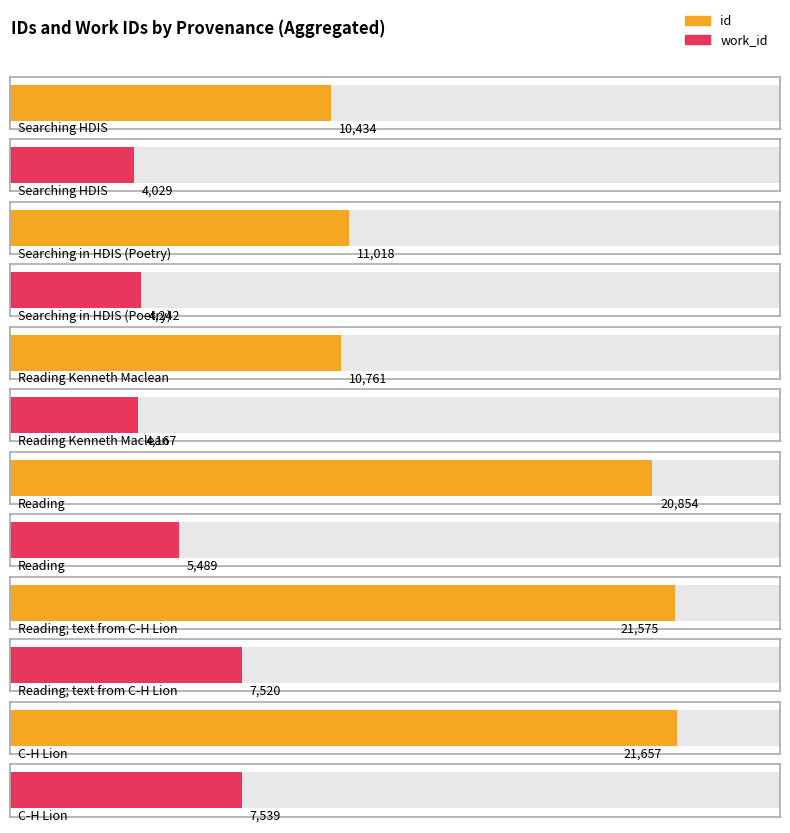

Between Reading and Reading, which is larger?

Reading